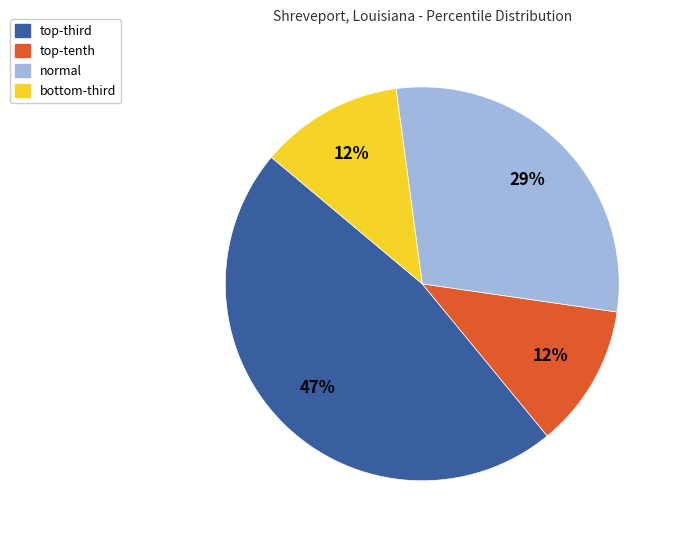

Is there a majority slice in this chart?

No